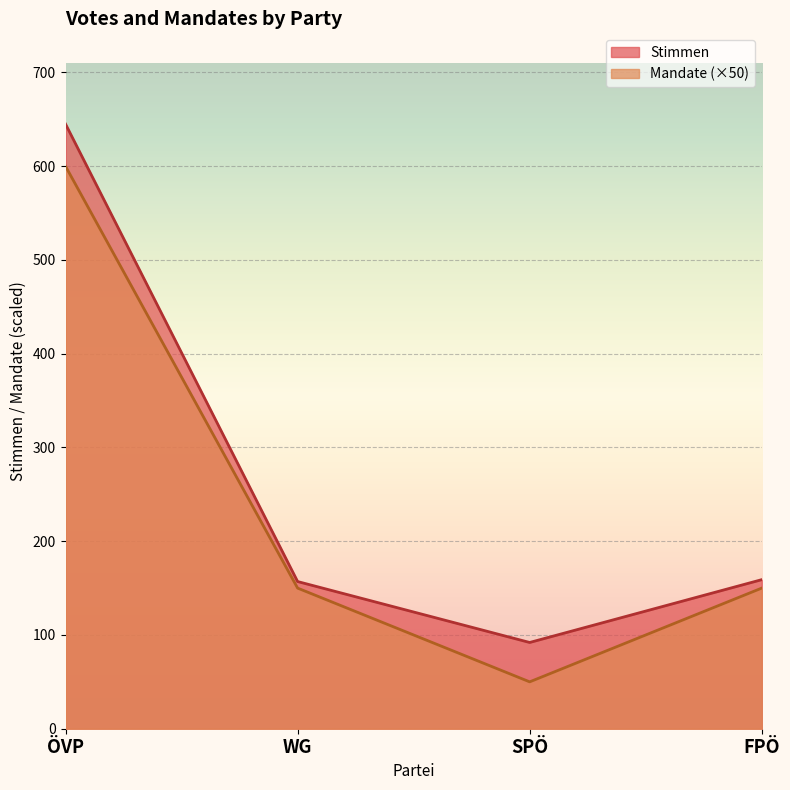

Does the chart display data point markers on the line(s)?

No